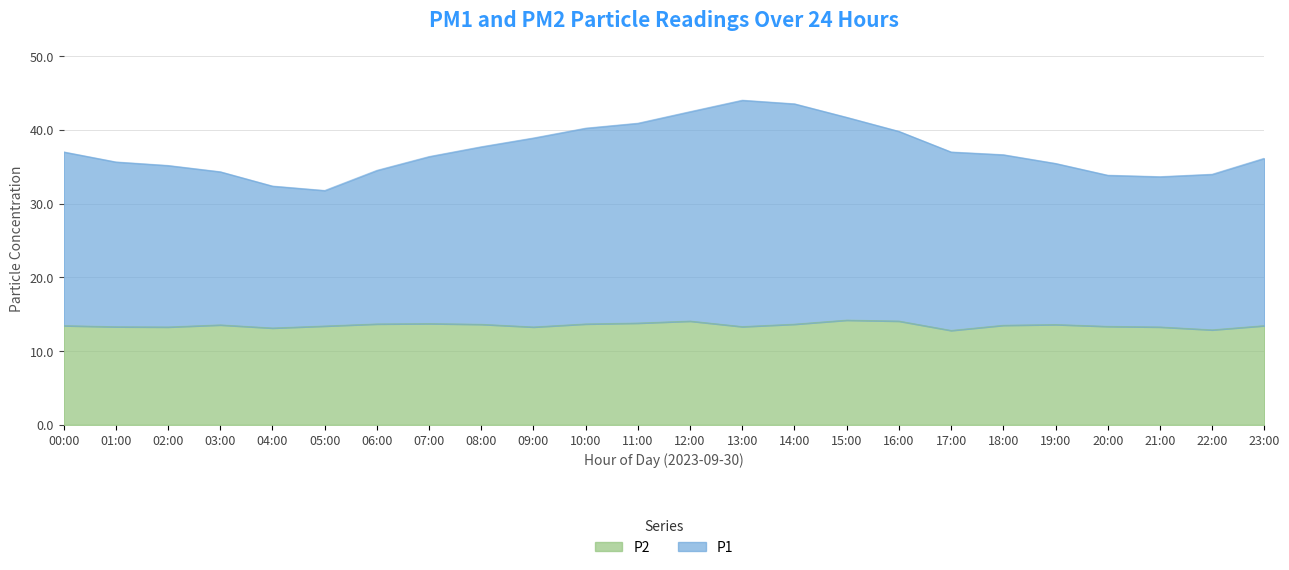

How many data points in P1 are less than 36?

10